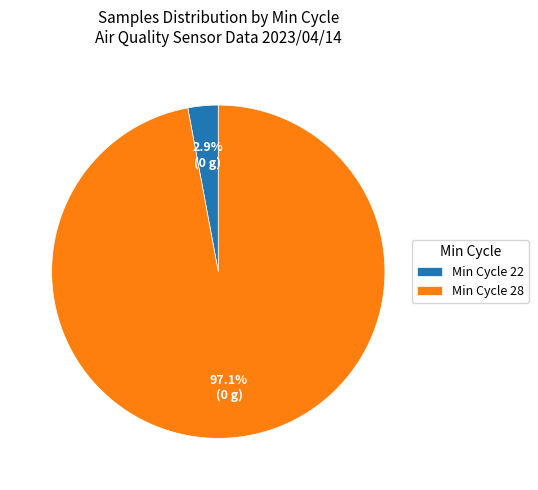

Does Min Cycle 28 account for over 50% of the chart?

Yes